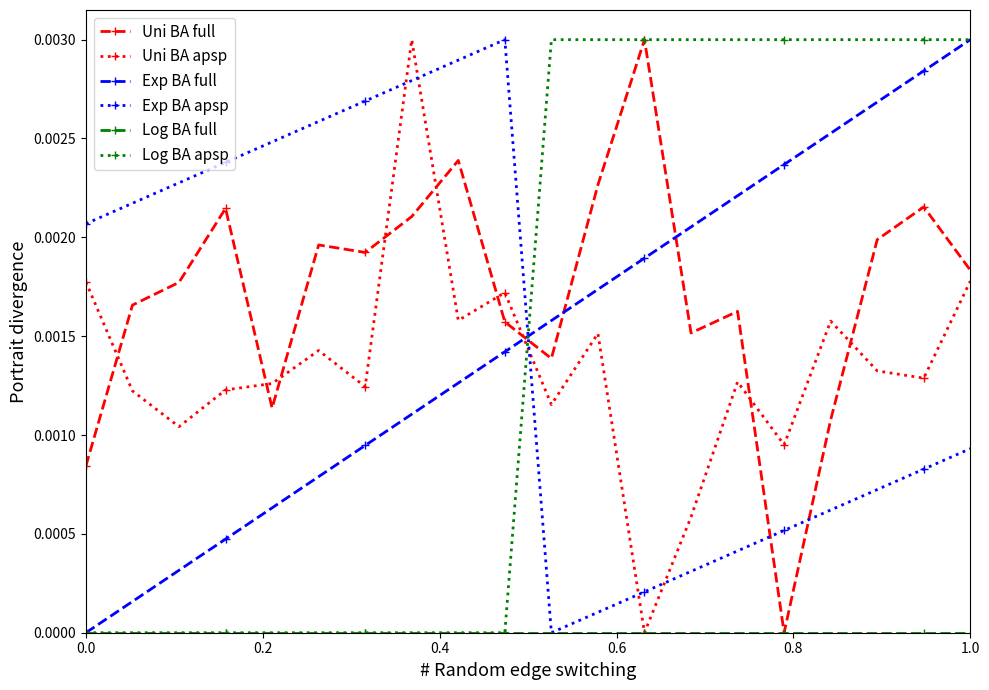

Which series has the largest total across all categories?

Uni BA full